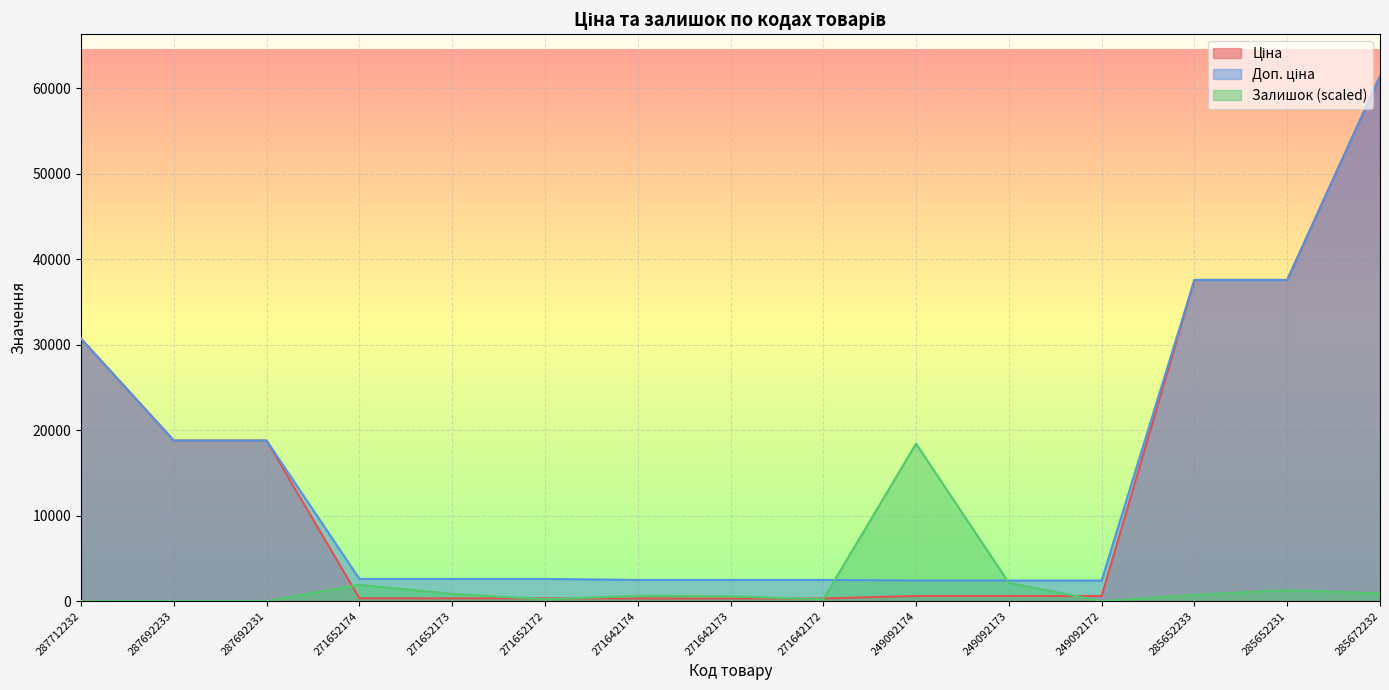

Count the number of categories in the chart.

15